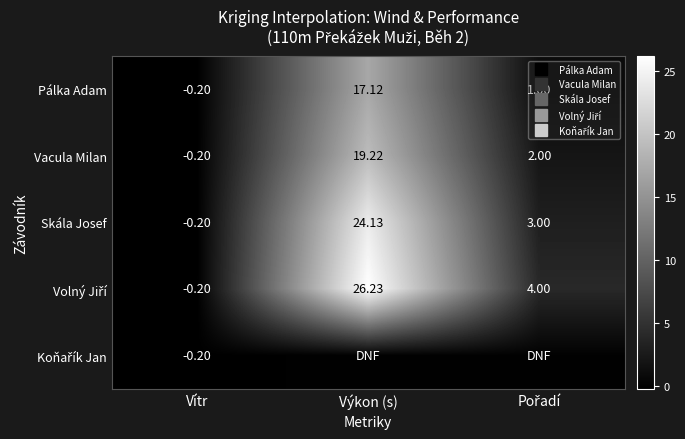

What is the difference between the maximum and minimum values in the Skála Josef series?

24.3